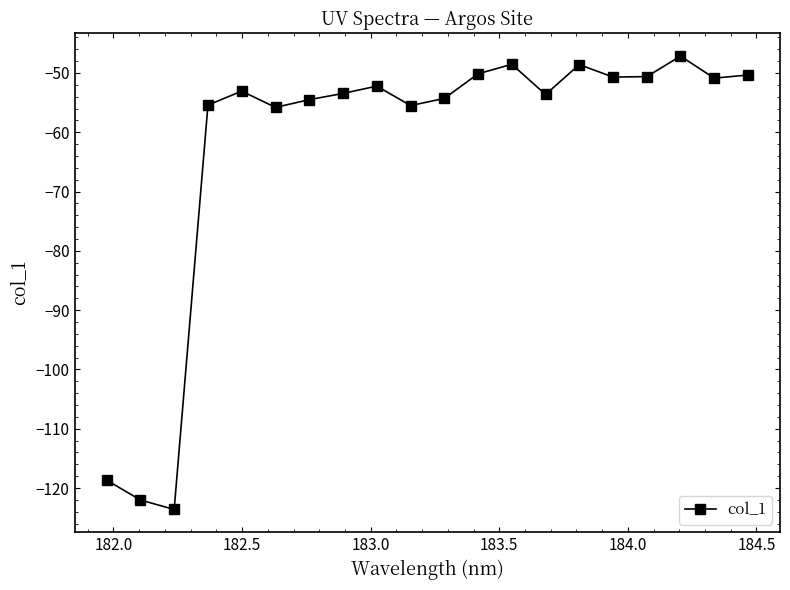

What is the minimum value shown in the chart?

-123.6